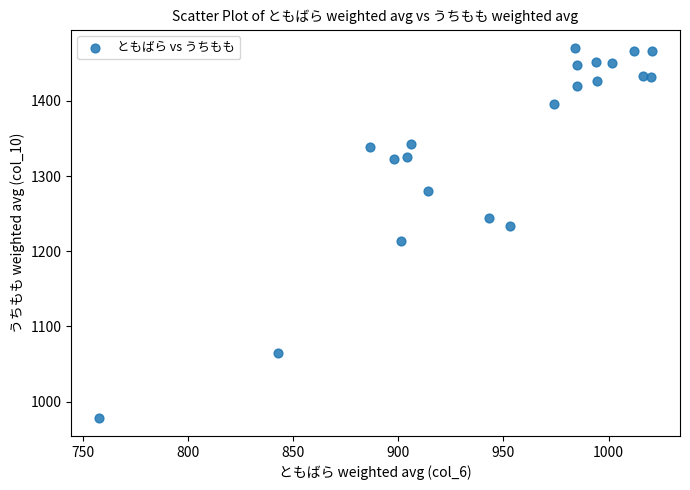

What is the range of Y values (max minus min)?

491.0